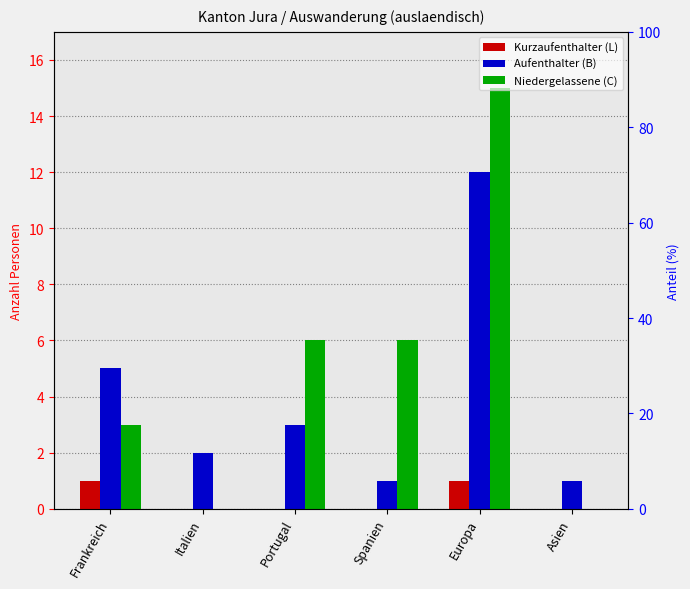

Where is Niedergelassene (C) nearest to the value 7?

Portugal